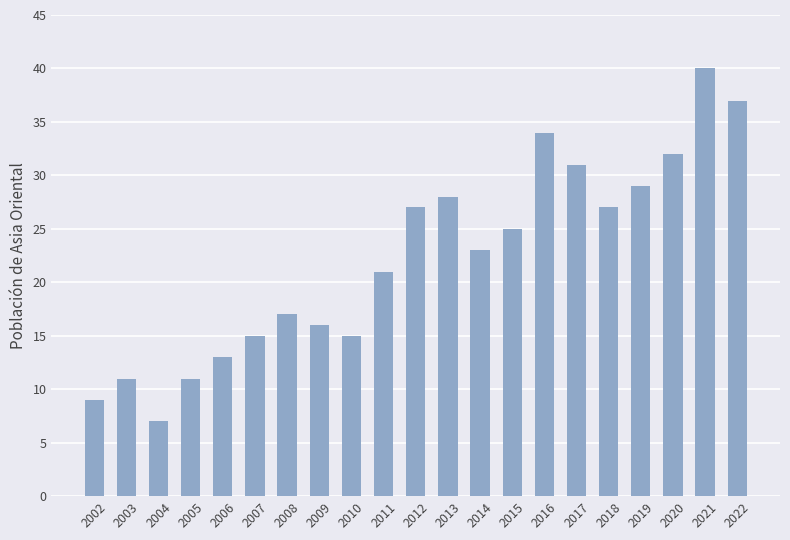

What is the minimum value shown in the chart?

7